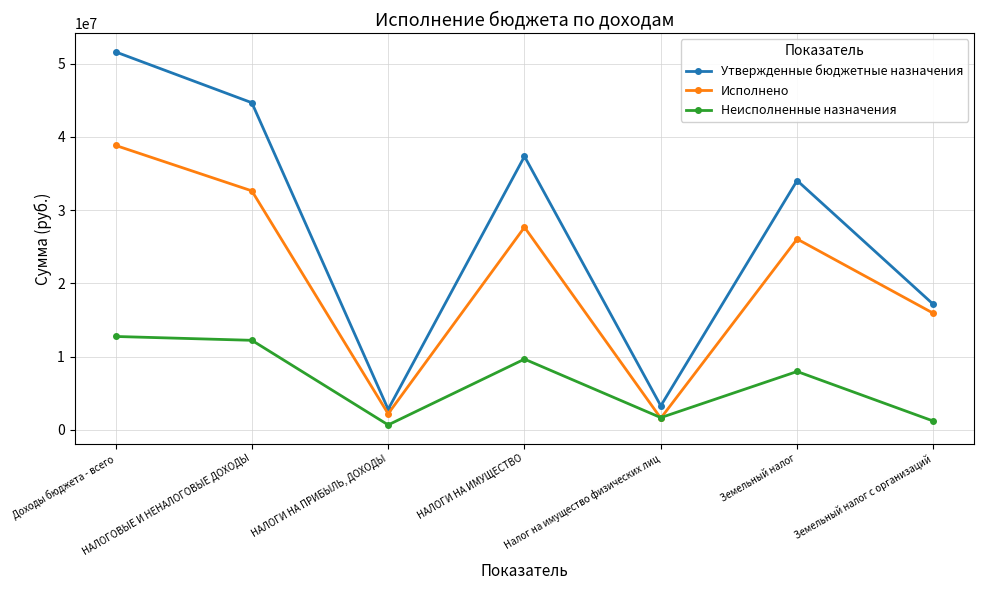

At which category does Исполнено reach its first local valley?

НАЛОГИ НА ПРИБЫЛЬ, ДОХОДЫ